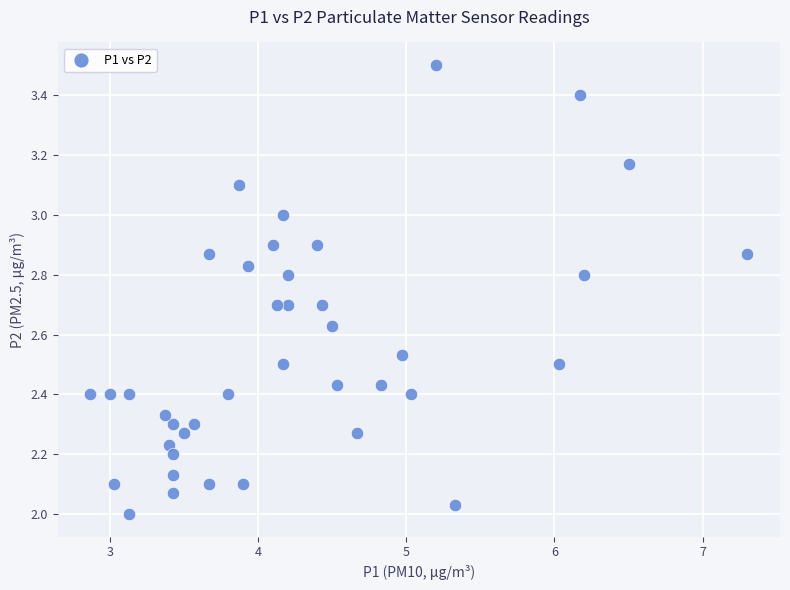

What is the range of Y values (max minus min)?

1.5